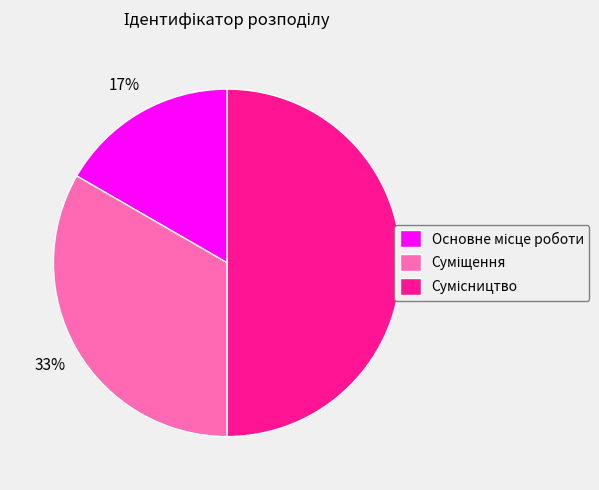

To the nearest percent, what is the average slice percentage?

33%